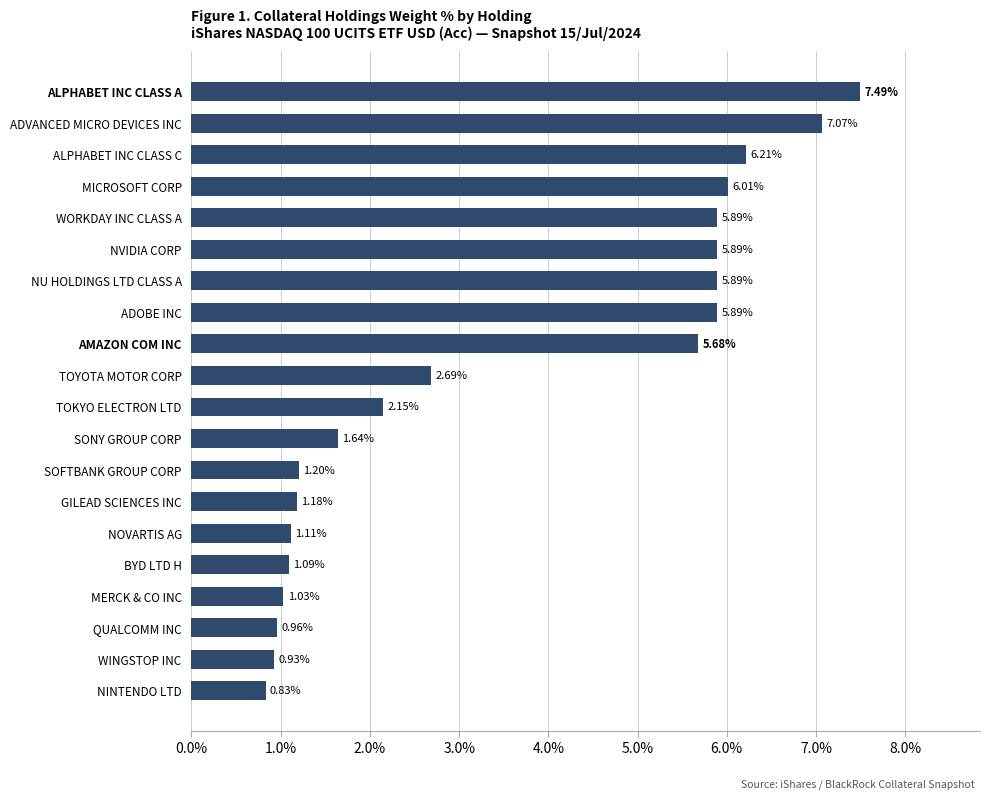

What is the maximum value shown in the chart?

7.5